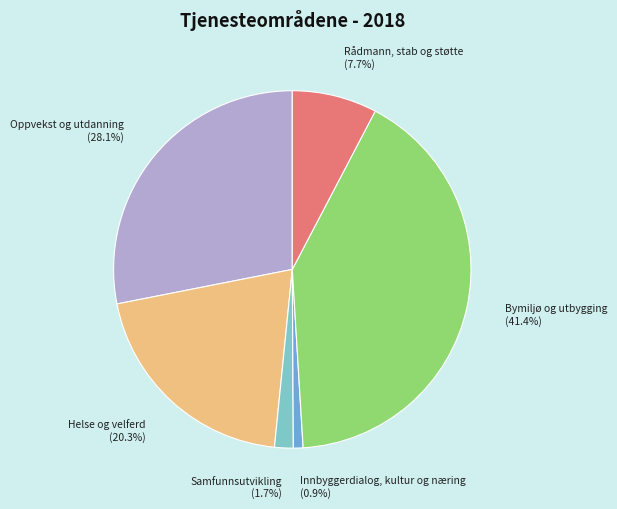

To the nearest percent, what percentage of the pie is Bymiljø og utbygging?

41%